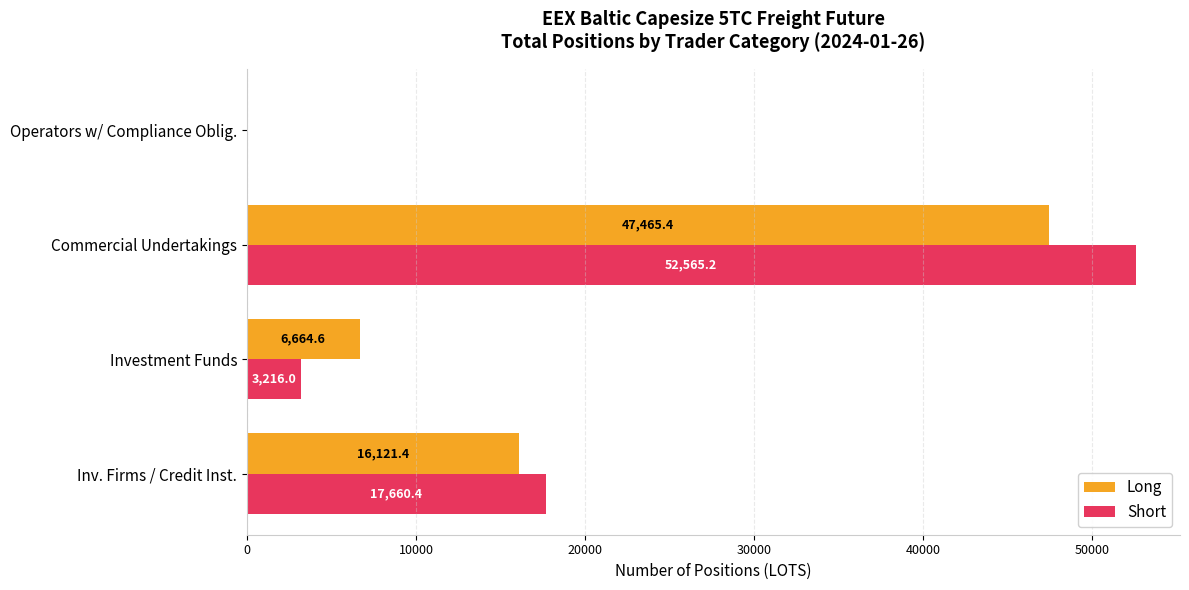

Which series has the largest total across all categories?

Short